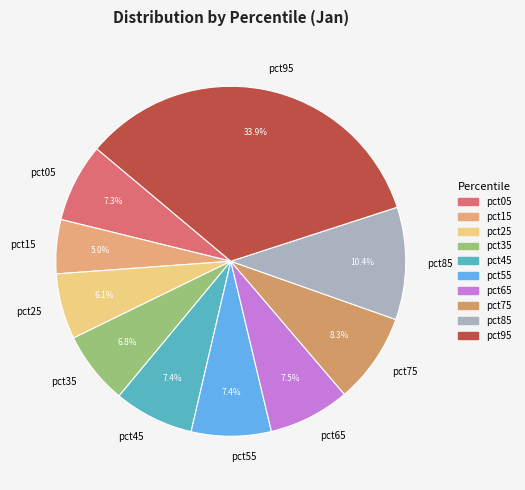

What percentage is NOT represented by pct85?

89.6%